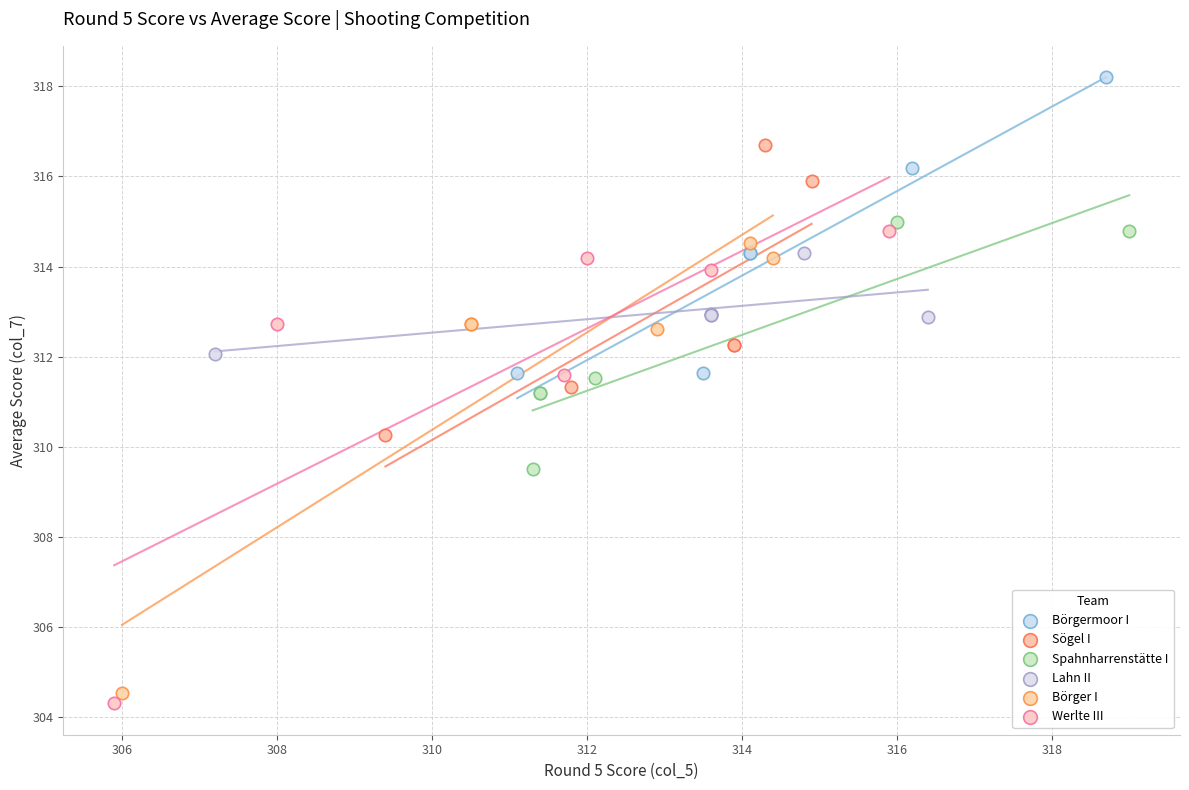

Which series contains the highest Y value?

Börgermoor I